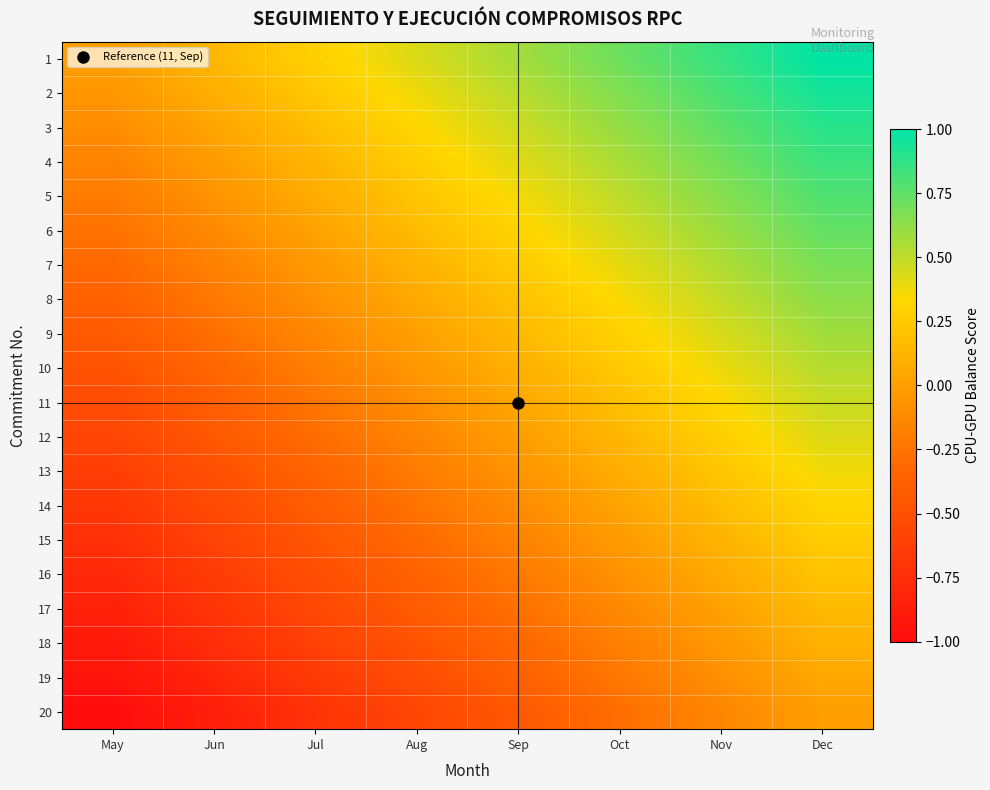

Count the number of data series in this chart.

20